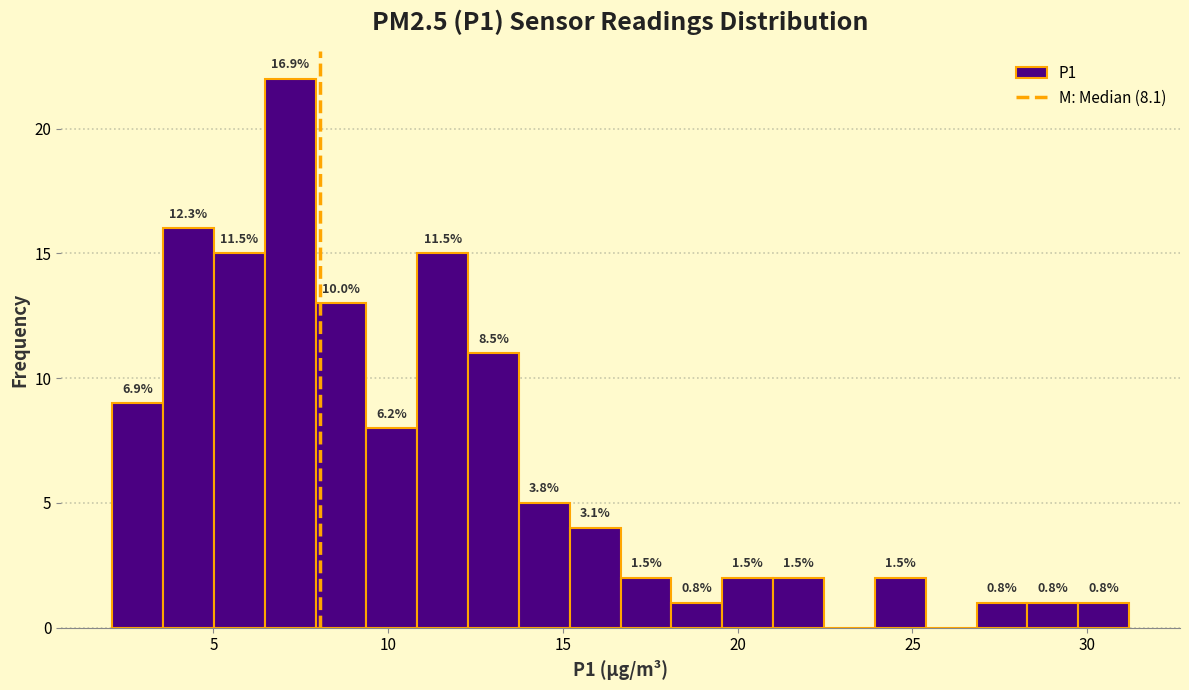

Read against the x-axis, roughly where is the centre of the tallest bar?

7.0